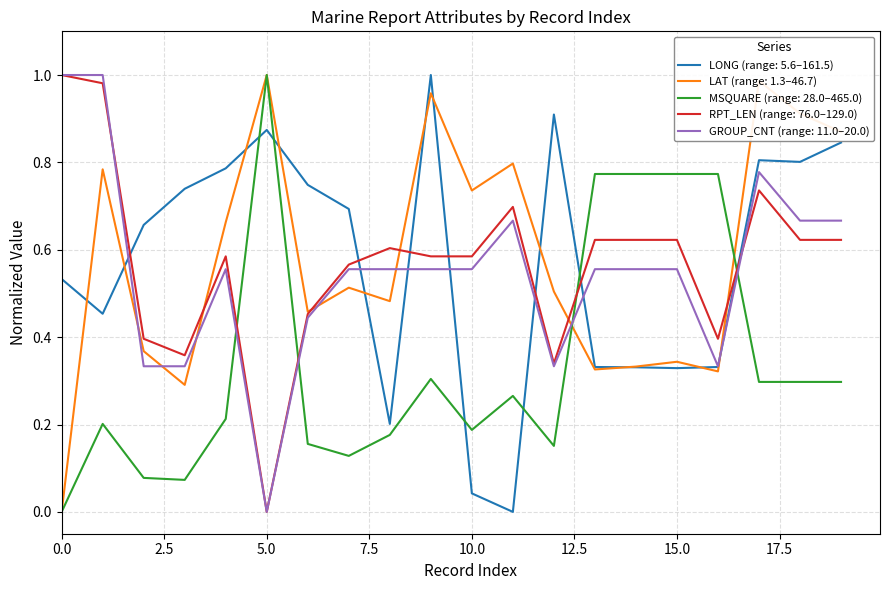

True or false: LONG (range: 5.6–161.5) and RPT_LEN (range: 76.0–129.0) intersect in this chart.

True